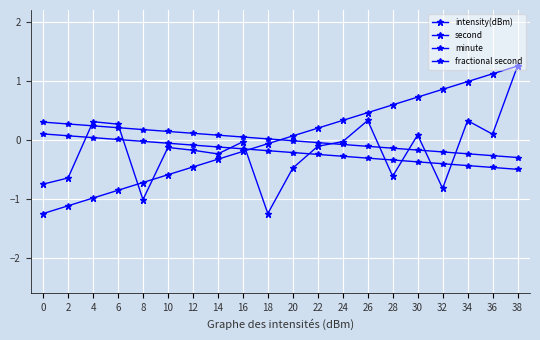

True or false: second has a value of 0.3 at 24.

True